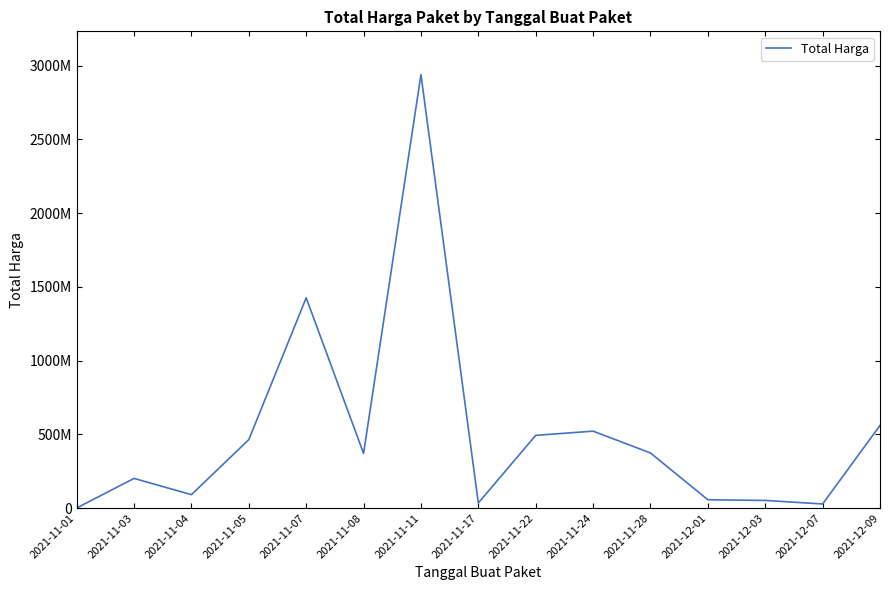

What position from the right is 2021-12-07?

2